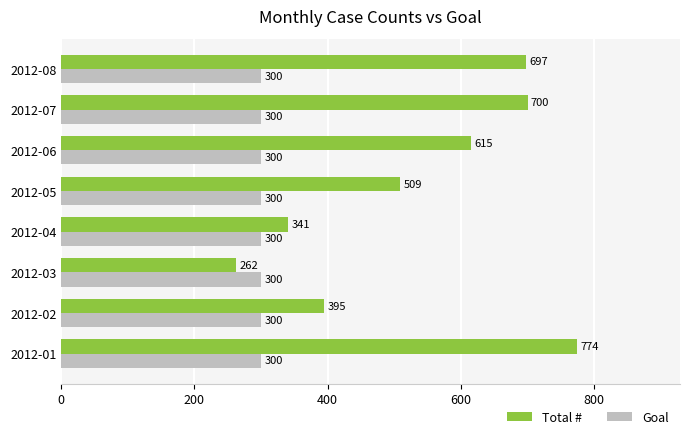

What is the sum of all Total # values?

4293